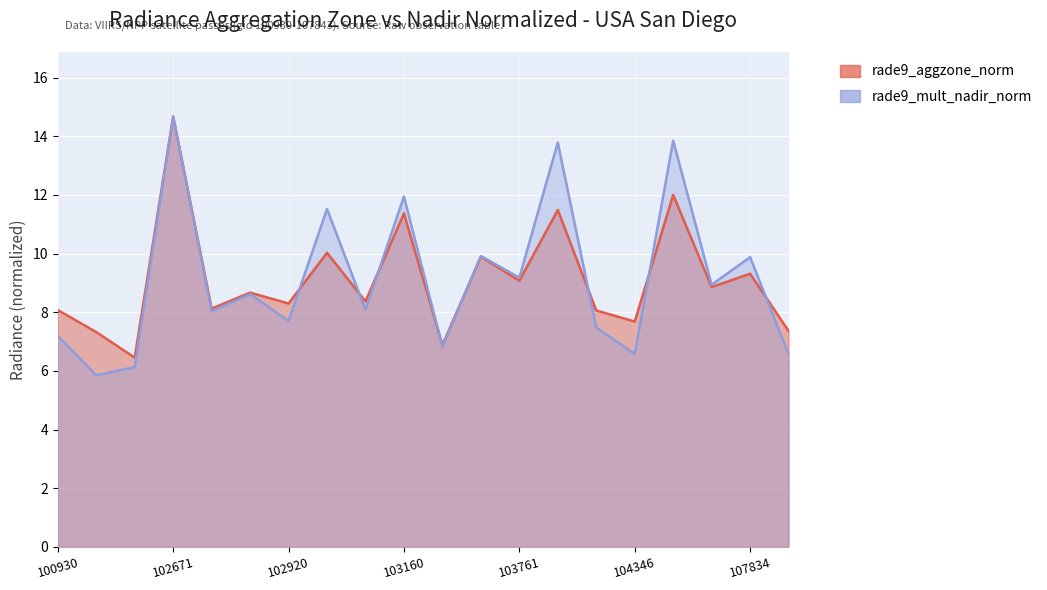

True or false: rade9_aggzone_norm has a value of 9.9 at 107843.

False